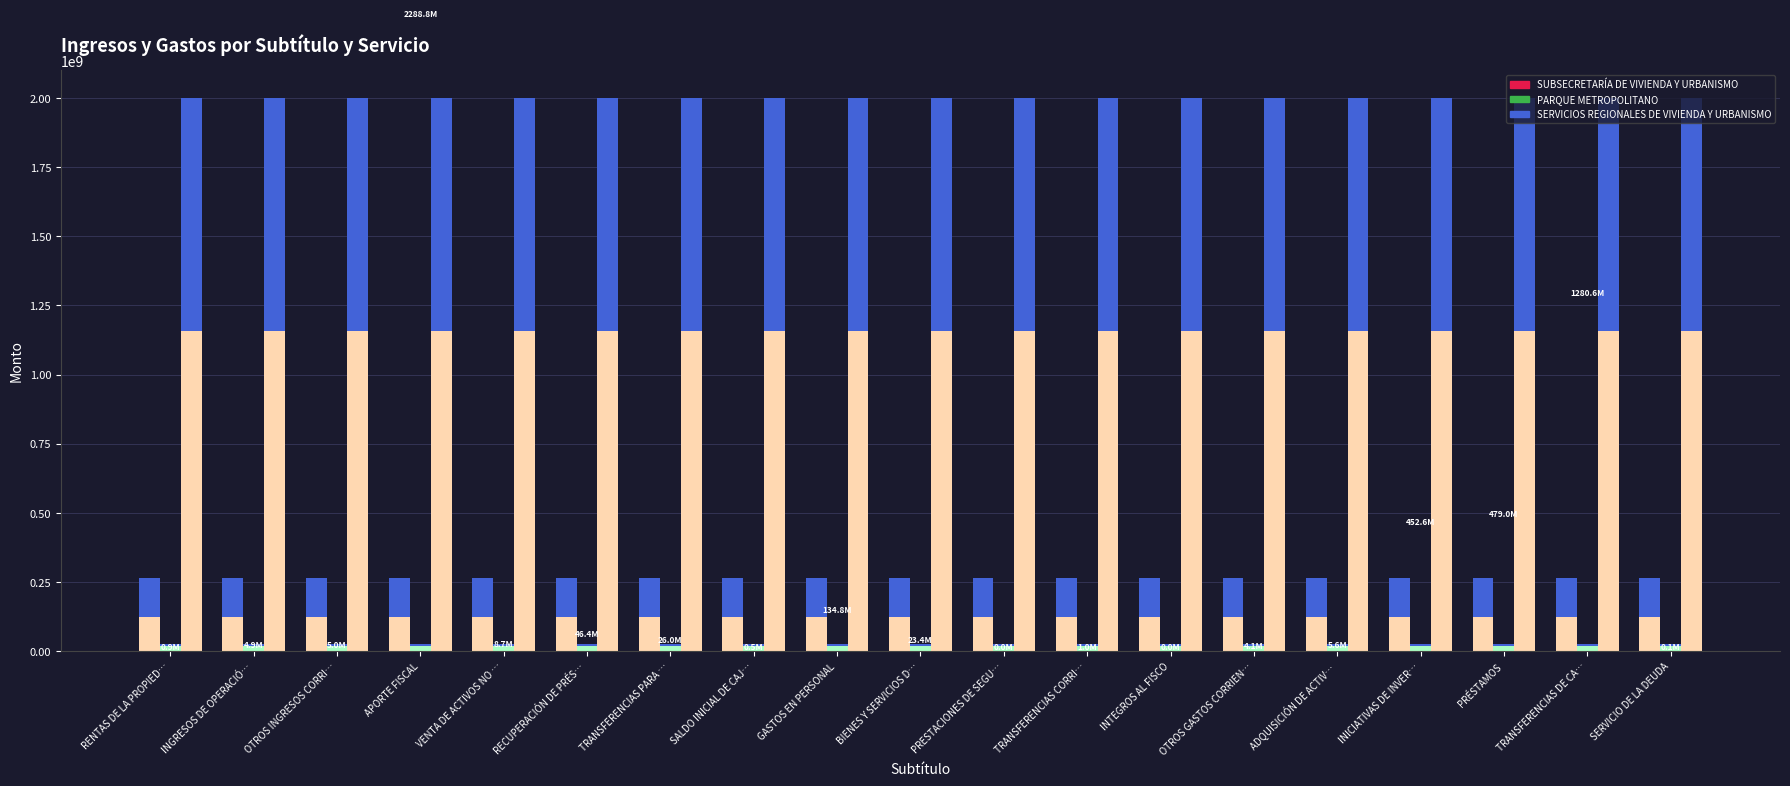

At which category is the sum across all series the highest?

APORTE FISCAL